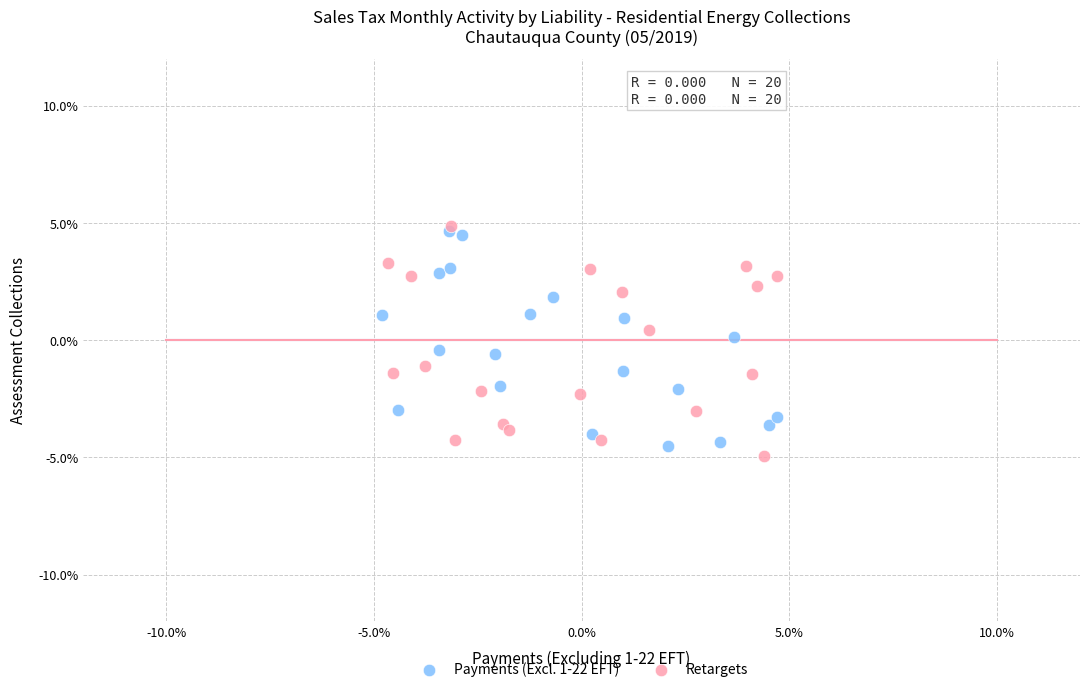

What are all the series names shown in the legend?

Payments (Excl. 1-22 EFT), Retargets